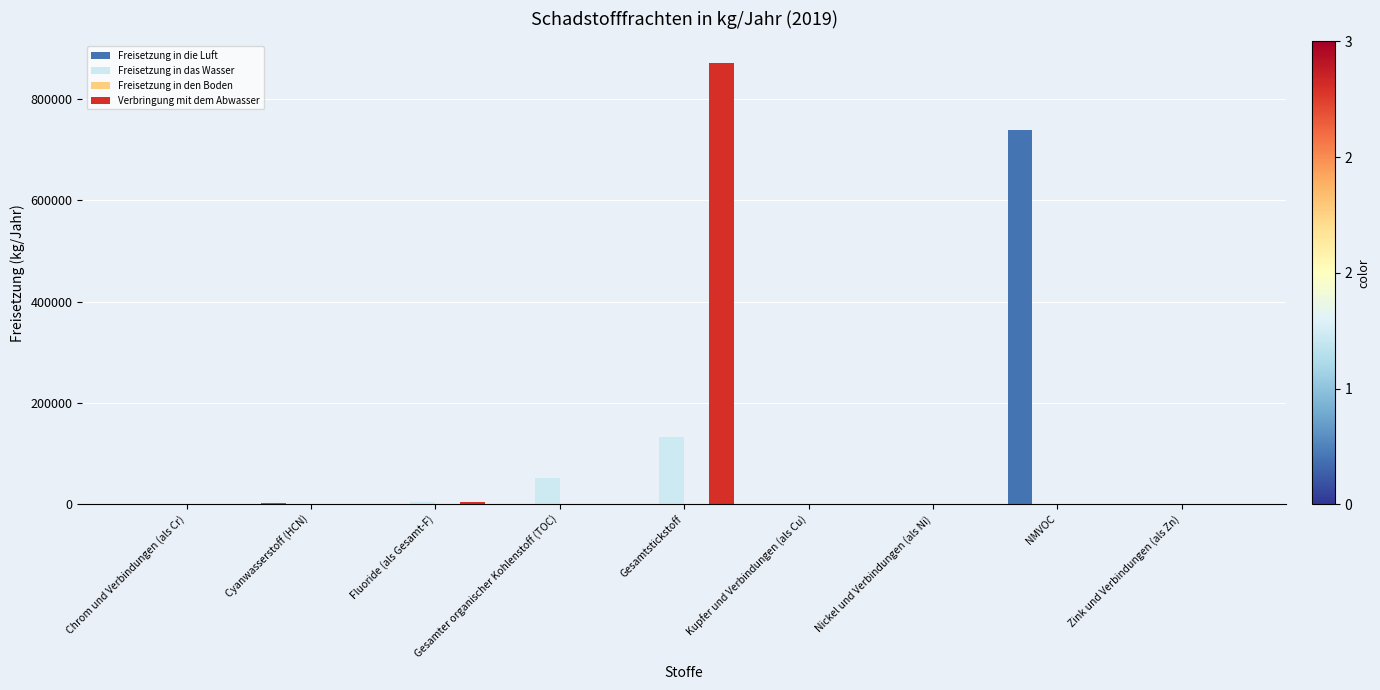

What is the sum of all Freisetzung in das Wasser values?

191170